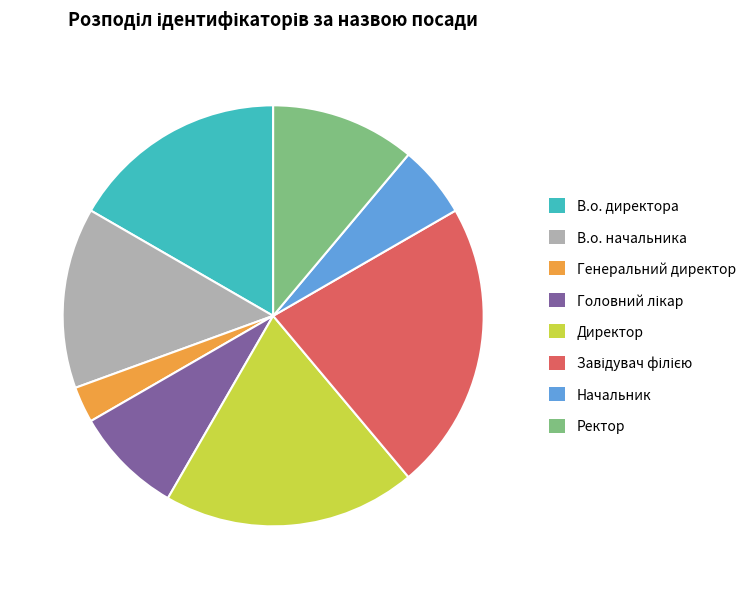

The Директор slice represents 30% of the pie. True or false?

False